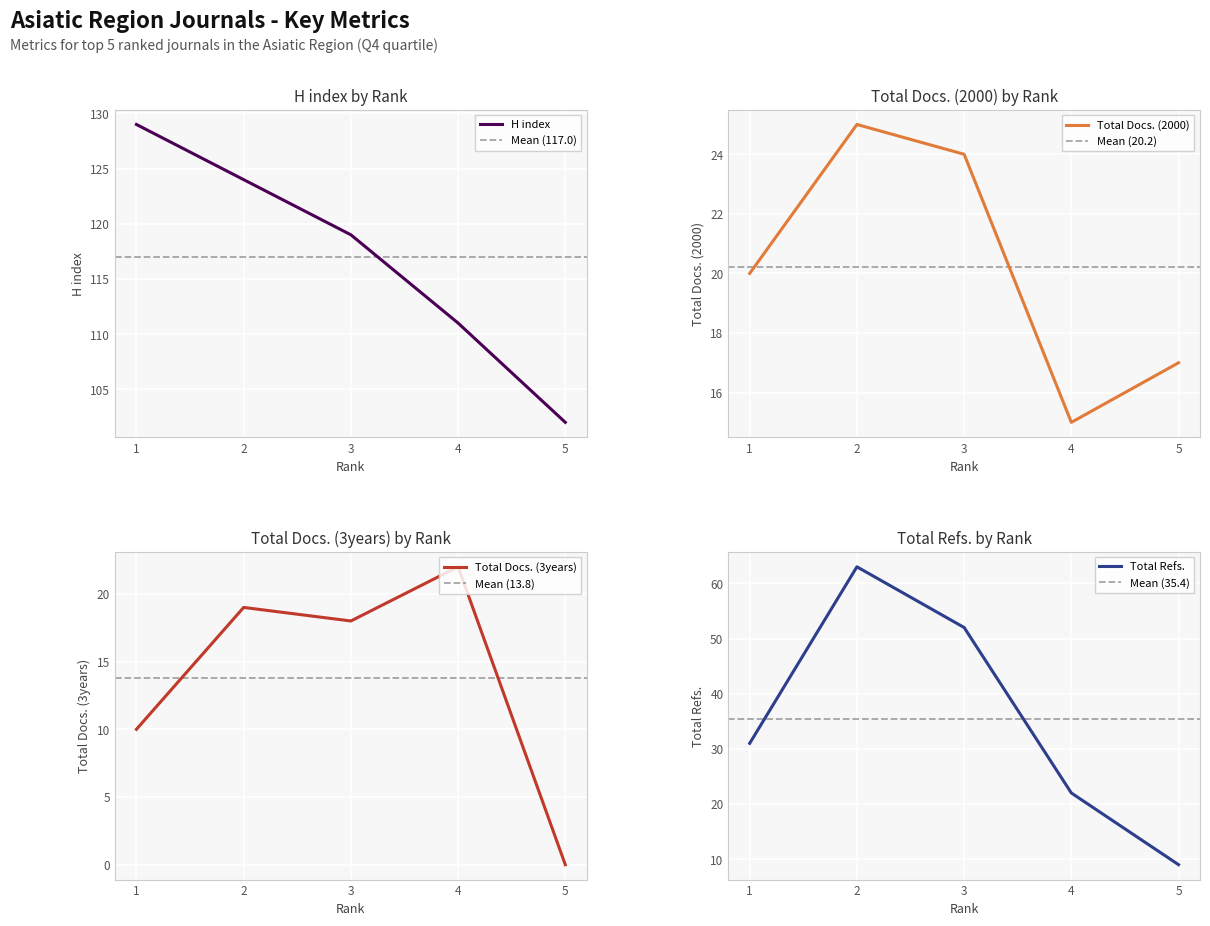

Which series has the largest total across all categories?

H index